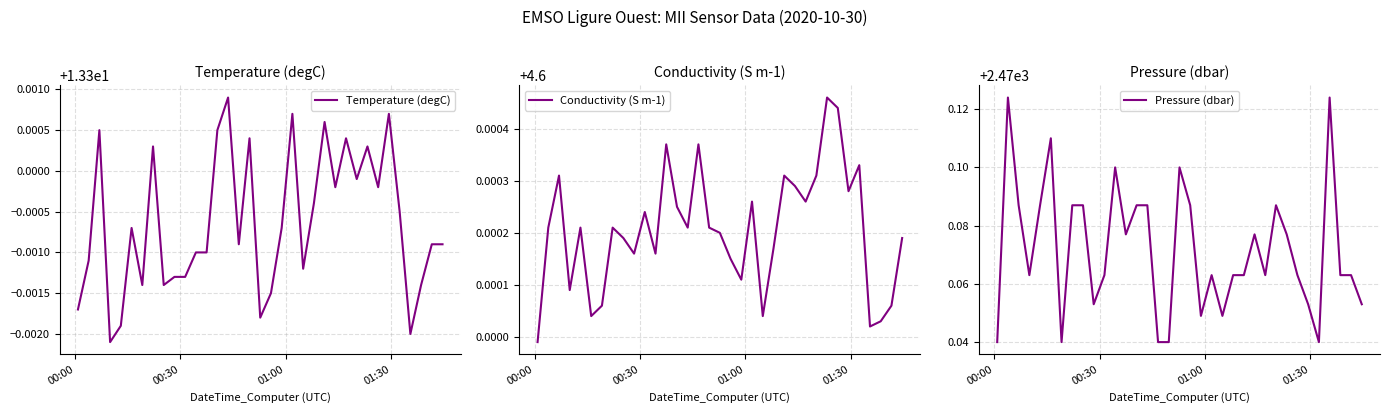

What is the sum of all Temperature (degC) values?

465.5